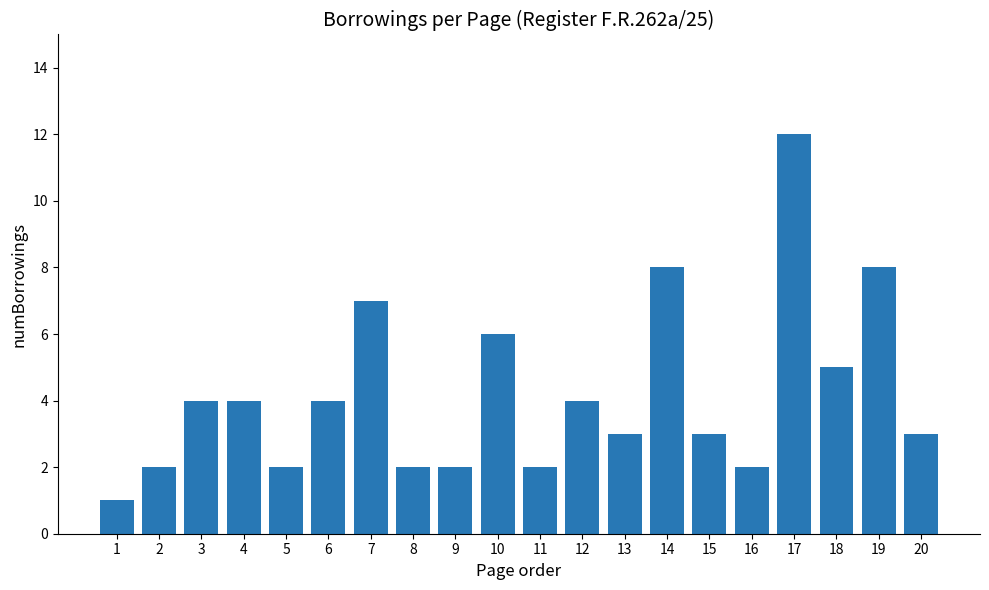

Does the chart contain stacked bars?

No